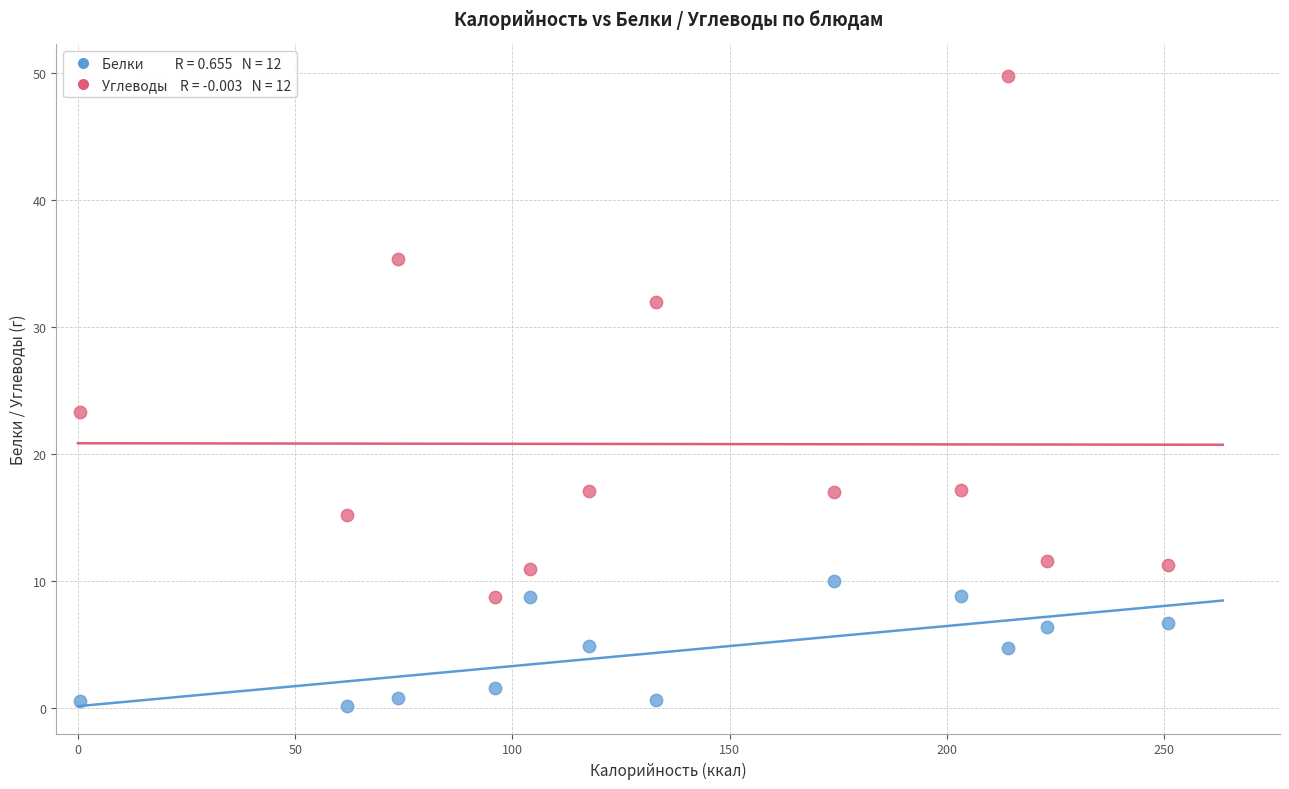

Across all data points, what is the range of Y values (max minus min)?

49.7